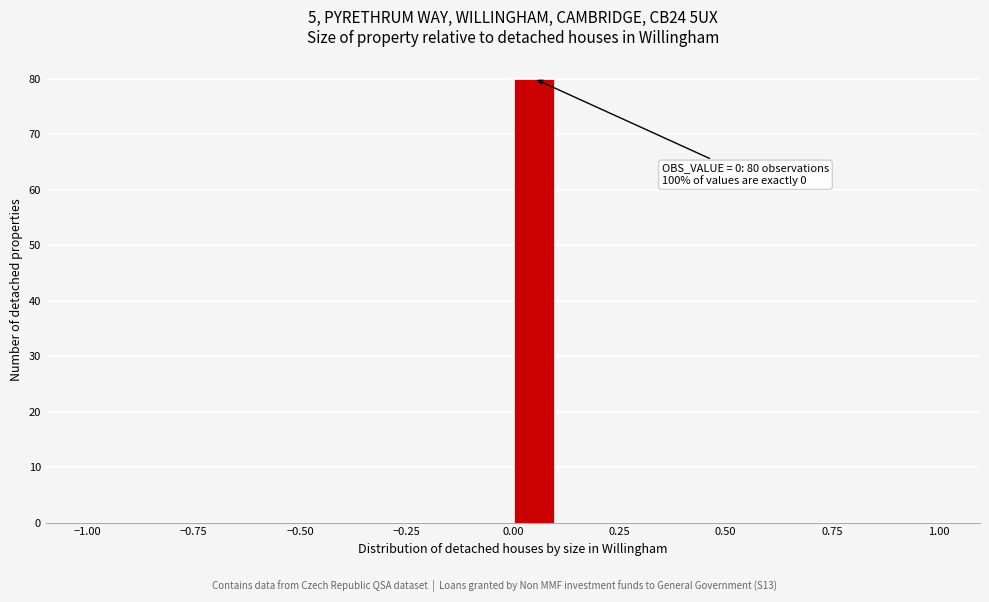

Around what value on the x-axis is the tallest bar? Give the approximate position of its centre, as read against the axis.

0.05